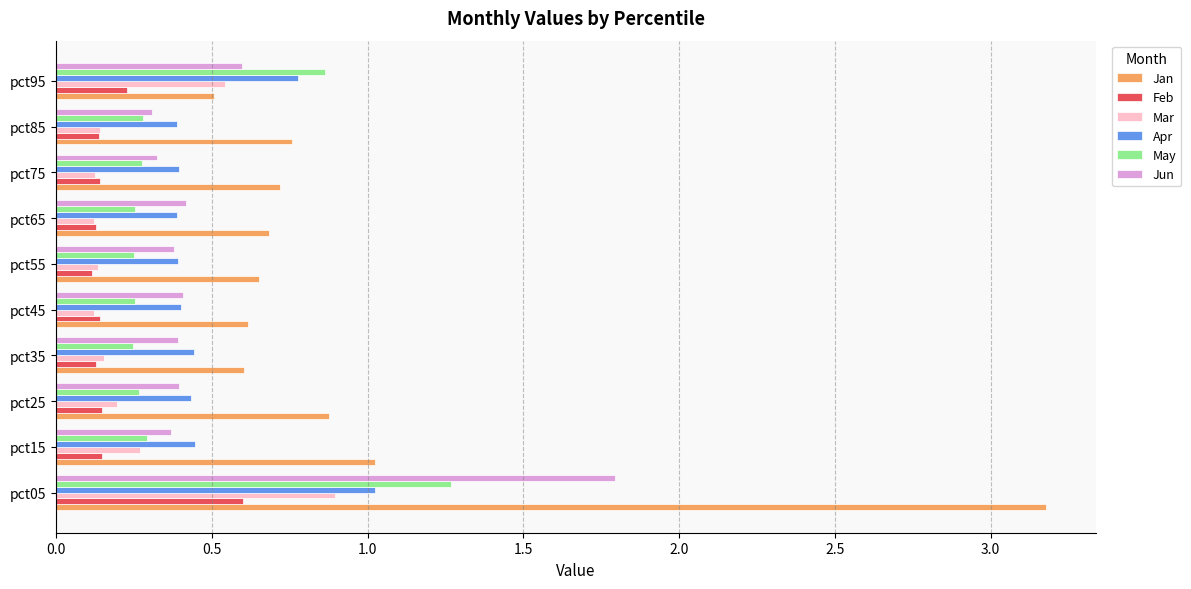

What is the maximum value for Apr?

1.0